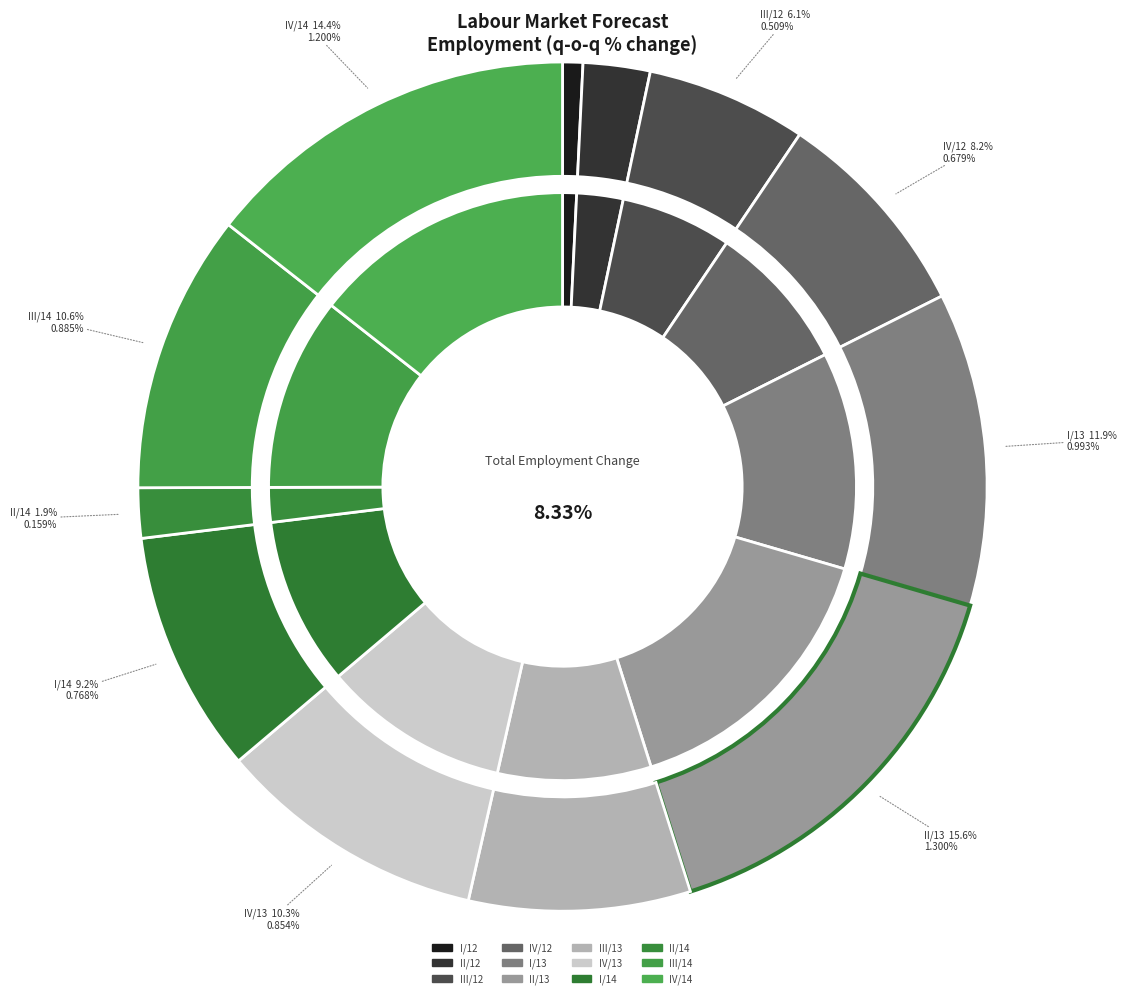

What is the largest slice in the pie chart?

II/13